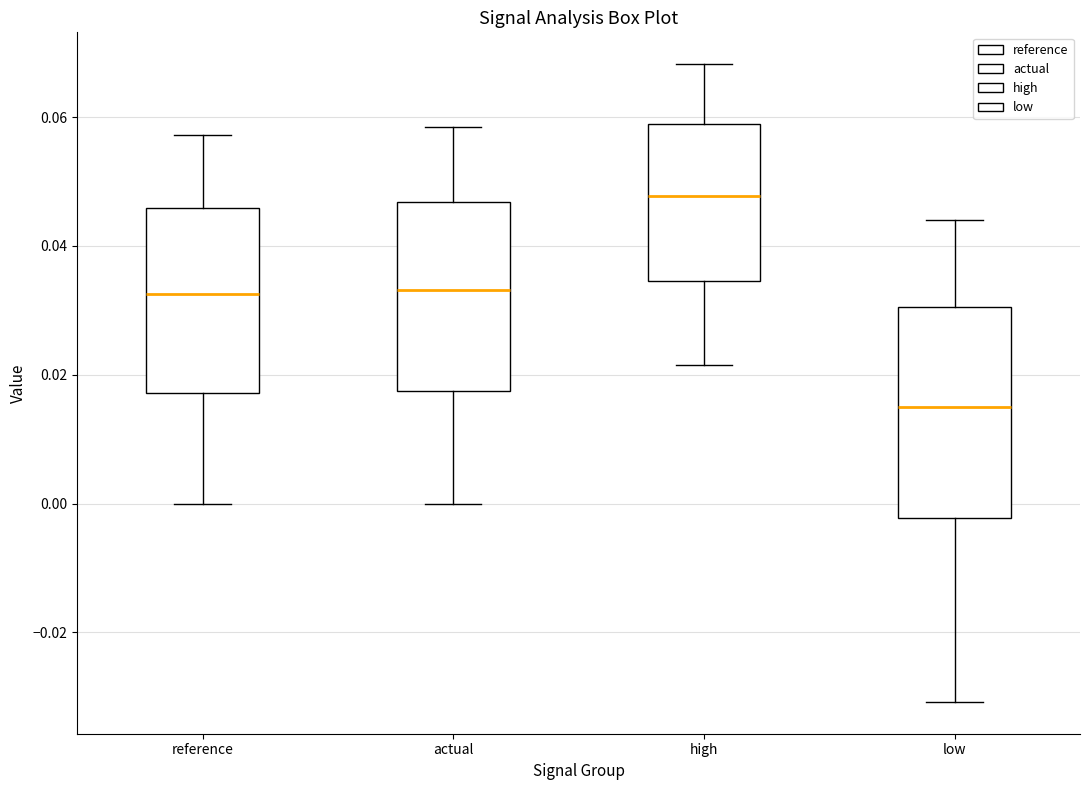

Reading left to right, read every box against the y-axis: the position of its median line, the range the box covers, and the ends of its whiskers. The values are not printed on the chart, so give them approximately, as read against the axis.

reference: median 0.032, box 0.018 to 0.046, whiskers 0.000 to 0.058
actual: median 0.034, box 0.018 to 0.046, whiskers 0.000 to 0.058
high: median 0.048, box 0.034 to 0.058, whiskers 0.022 to 0.068
low: median 0.016, box -0.002 to 0.030, whiskers -0.030 to 0.044